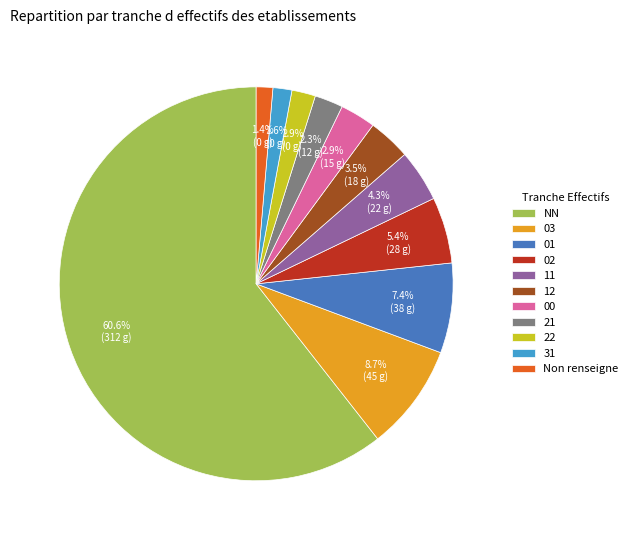

Approximately how many times larger is the value at Non renseigne compared to 12?

0.4